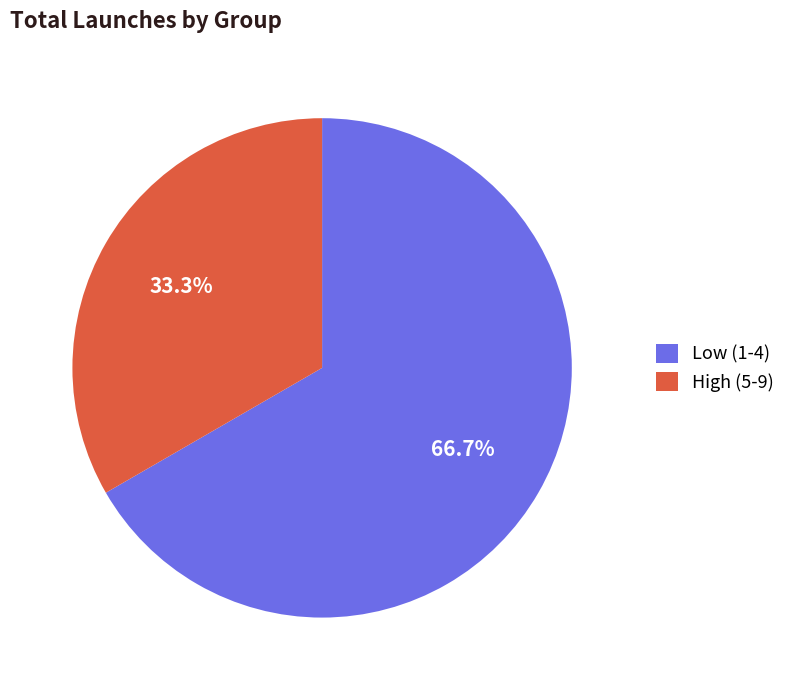

What is the largest slice in the pie chart?

Low (1-4)